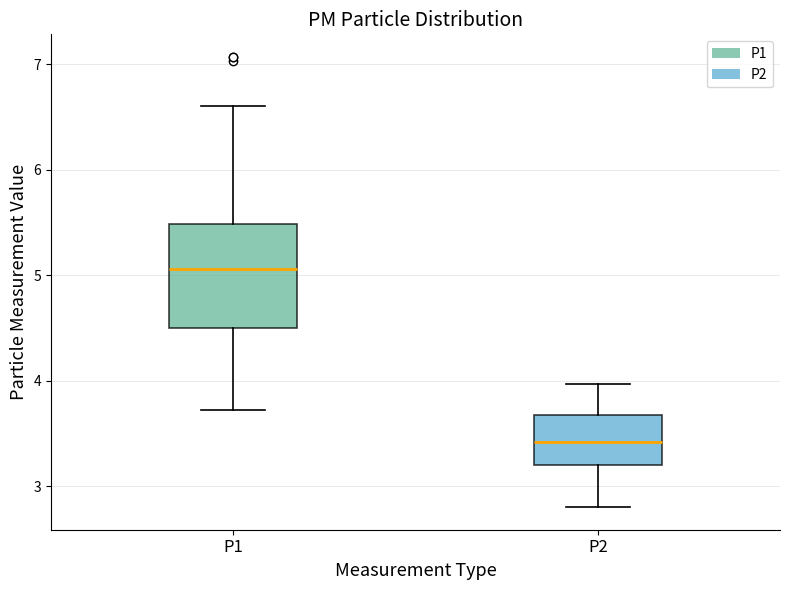

Comparing the boxes themselves (not the whiskers), which one is the tallest?

P1